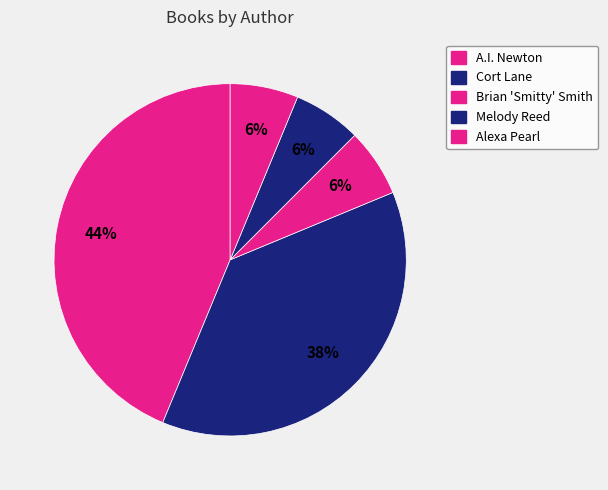

Count the number of slices in the pie.

5